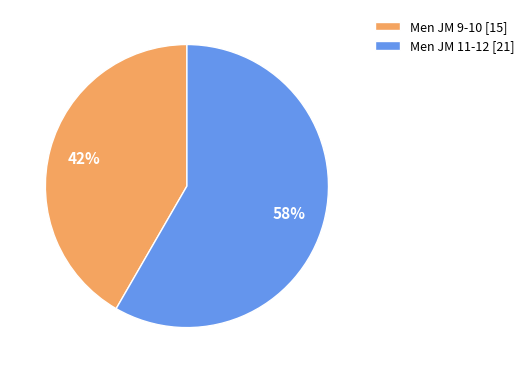

To the nearest percent, what percentage of the pie is Men JM 9-10?

42%